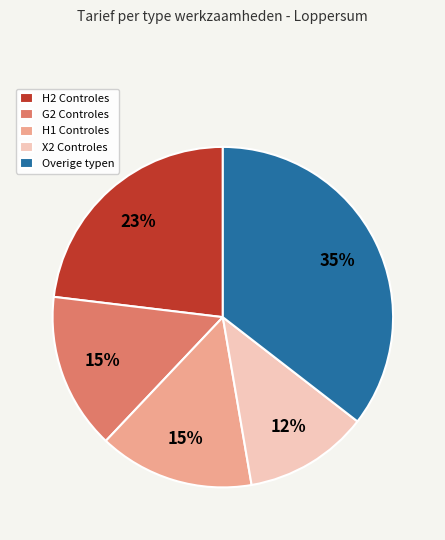

To the nearest percent, what percentage of the pie is G2 Controles?

15%